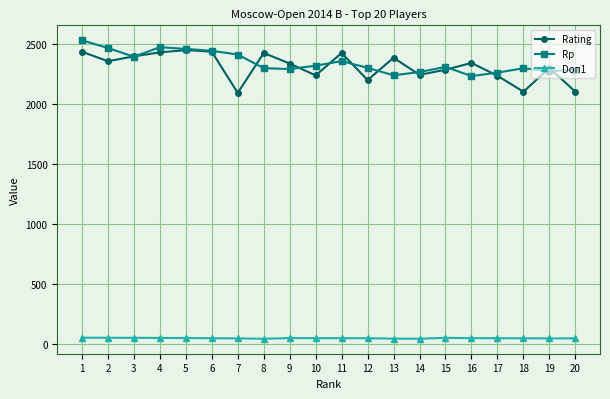

What is the spread (max minus min) of values at 14?

2223.5